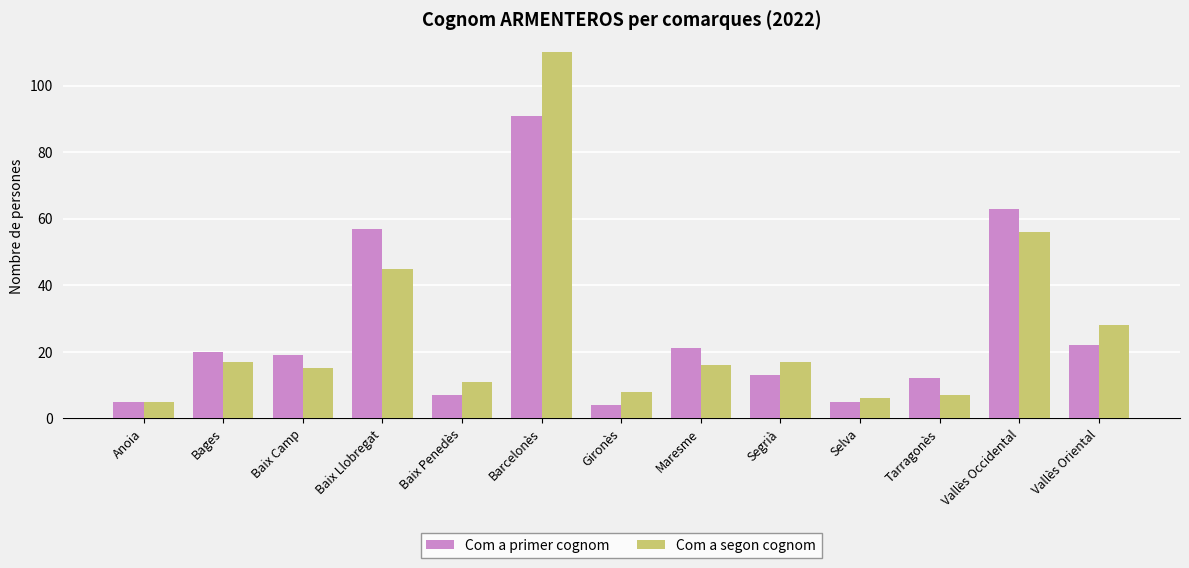

At which category is the sum across all series the highest?

Barcelonès